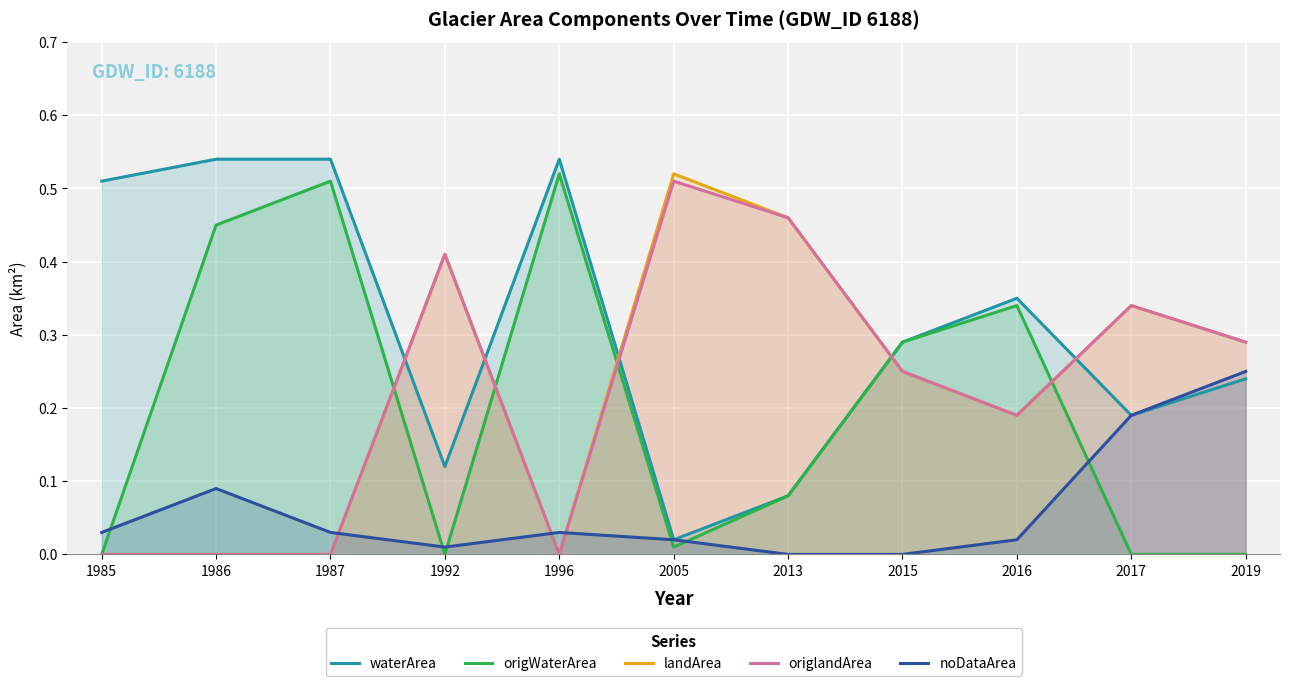

How many interior local valleys does the landArea series have?

2